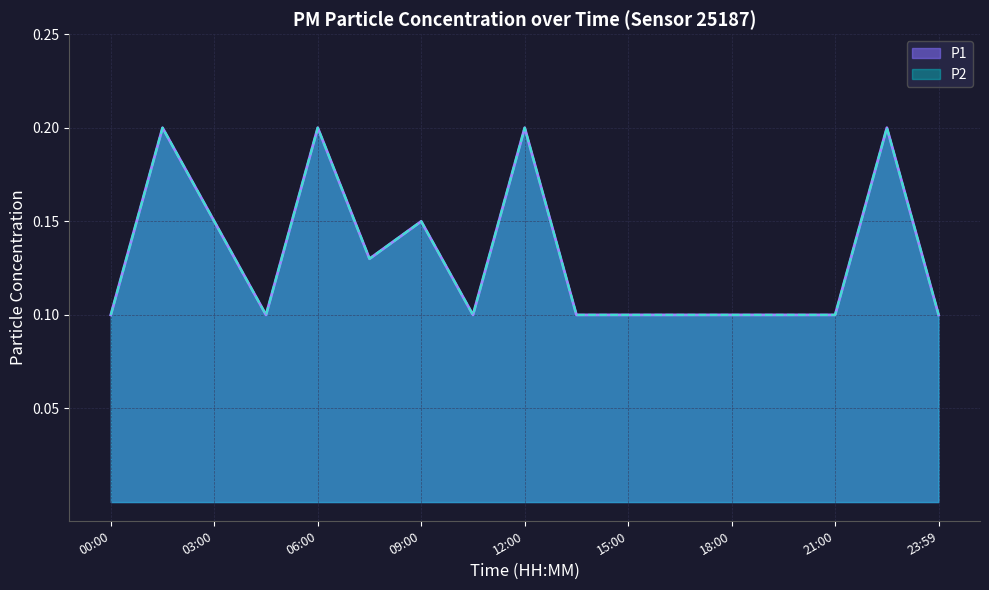

What is the sum of the P1 values at 13:30 and 00:00?

0.2